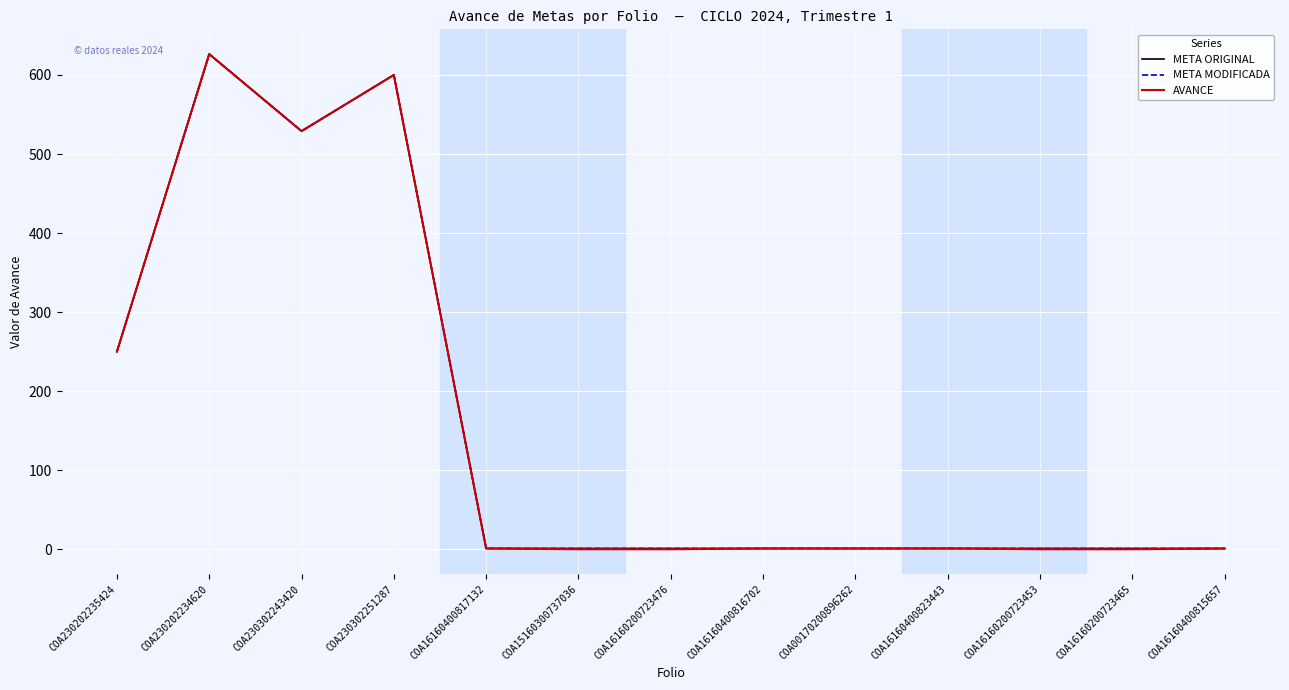

True or false: META ORIGINAL and AVANCE cross at least once.

False